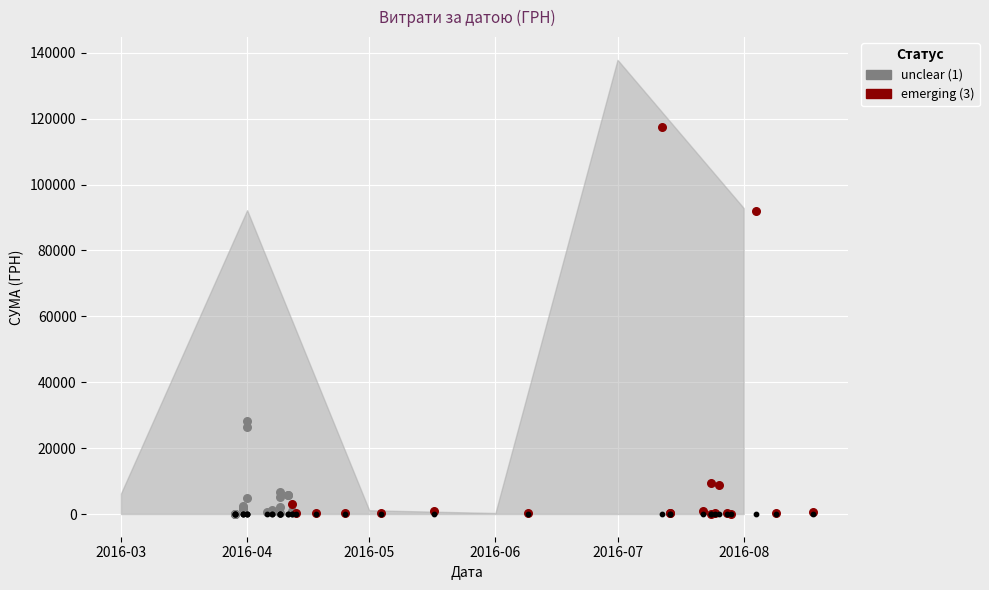

Is the value of unclear at 12 greater than the value of emerging at 13?

Yes